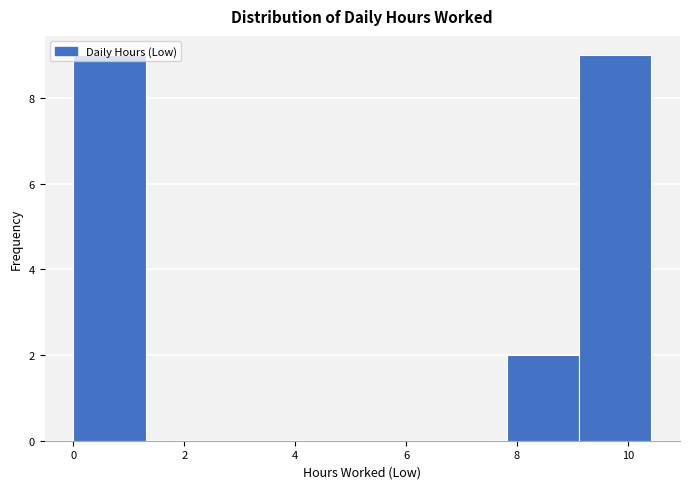

Reading left to right, transcribe this chart: for each bar, give the range it covers on the x-axis and its height. Neither the bar edges nor the heights are printed on the chart, so give them approximately, as read against the axes.

0.0 to 1.4: 9
1.4 to 2.6: 0
2.6 to 4.0: 0
4.0 to 5.2: 0
5.2 to 6.6: 0
6.6 to 7.8: 0
7.8 to 9.2: 2
9.2 to 10.4: 9